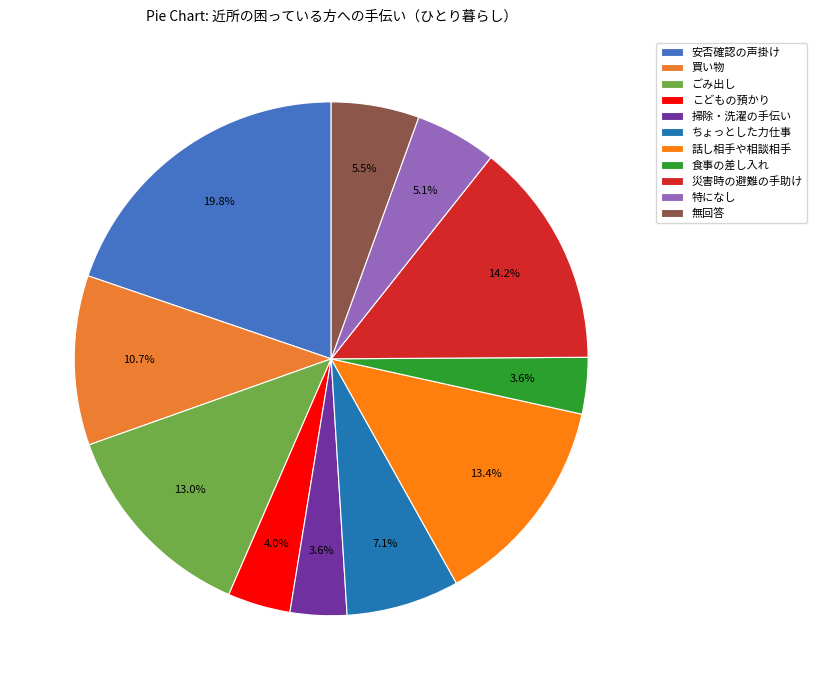

Count the number of slices in the pie.

11